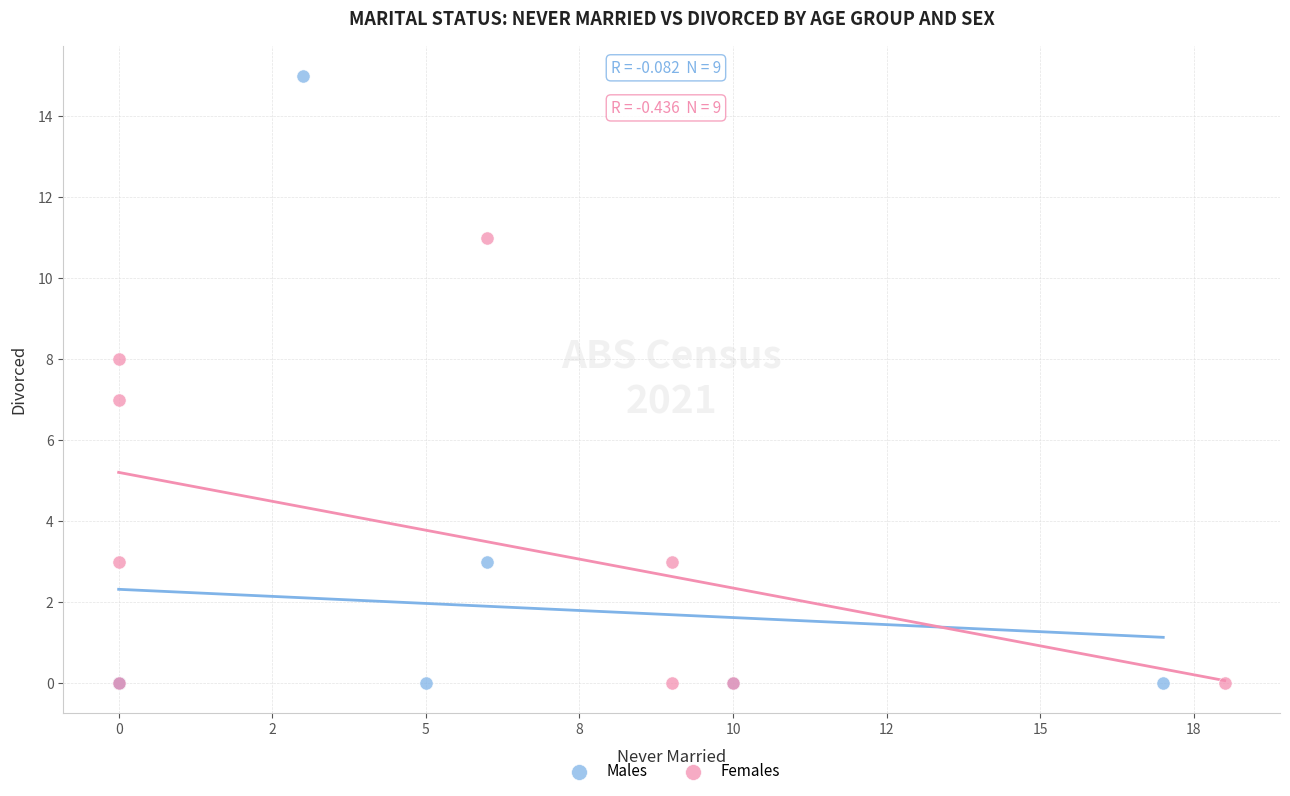

Which series reaches the maximum Y coordinate?

Males